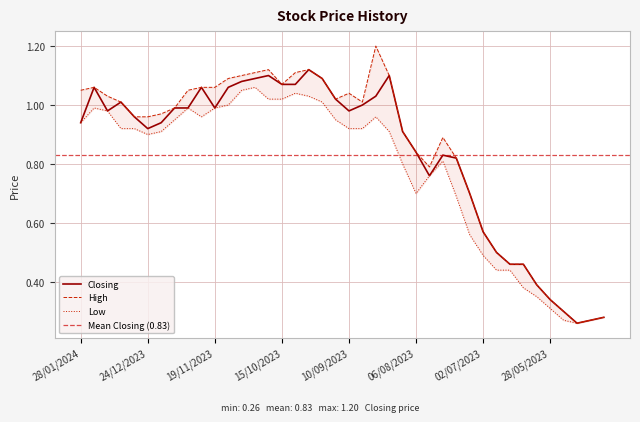

Reading right to left, list all the values displayed in this chart.

Closing: 15/01/2023=0.3	05/03/2023=0.3	02/04/2023=0.3	21/05/2023=0.3	28/05/2023=0.3	04/06/2023=0.4	11/06/2023=0.5	18/06/2023=0.5	25/06/2023=0.5	02/07/2023=0.6	09/07/2023=0.7	16/07/2023=0.8	23/07/2023=0.8	30/07/2023=0.8	06/08/2023=0.8	13/08/2023=0.9	20/08/2023=1.1	27/08/2023=1.0	03/09/2023=1.0	10/09/2023=1.0	17/09/2023=1.0	24/09/2023=1.1	01/10/2023=1.1	08/10/2023=1.1	15/10/2023=1.1	22/10/2023=1.1	29/10/2023=1.1	05/11/2023=1.1	12/11/2023=1.1	19/11/2023=1.0	26/11/2023=1.1	03/12/2023=1.0	10/12/2023=1.0	17/12/2023=0.9	24/12/2023=0.9	31/12/2023=1.0	07/01/2024=1.0	14/01/2024=1.0	21/01/2024=1.1	28/01/2024=0.9
High: 15/01/2023=0.3	05/03/2023=0.3	02/04/2023=0.3	21/05/2023=0.3	28/05/2023=0.3	04/06/2023=0.4	11/06/2023=0.5	18/06/2023=0.5	25/06/2023=0.5	02/07/2023=0.6	09/07/2023=0.7	16/07/2023=0.8	23/07/2023=0.9	30/07/2023=0.8	06/08/2023=0.8	13/08/2023=0.9	20/08/2023=1.1	27/08/2023=1.2	03/09/2023=1.0	10/09/2023=1.0	17/09/2023=1.0	24/09/2023=1.1	01/10/2023=1.1	08/10/2023=1.1	15/10/2023=1.1	22/10/2023=1.1	29/10/2023=1.1	05/11/2023=1.1	12/11/2023=1.1	19/11/2023=1.1	26/11/2023=1.1	03/12/2023=1.1	10/12/2023=1.0	17/12/2023=1.0	24/12/2023=1.0	31/12/2023=1.0	07/01/2024=1.0	14/01/2024=1.0	21/01/2024=1.1	28/01/2024=1.1
Low: 15/01/2023=0.3	05/03/2023=0.3	02/04/2023=0.3	21/05/2023=0.3	28/05/2023=0.3	04/06/2023=0.3	11/06/2023=0.4	18/06/2023=0.4	25/06/2023=0.4	02/07/2023=0.5	09/07/2023=0.6	16/07/2023=0.7	23/07/2023=0.8	30/07/2023=0.8	06/08/2023=0.7	13/08/2023=0.8	20/08/2023=0.9	27/08/2023=1.0	03/09/2023=0.9	10/09/2023=0.9	17/09/2023=0.9	24/09/2023=1.0	01/10/2023=1.0	08/10/2023=1.0	15/10/2023=1.0	22/10/2023=1.0	29/10/2023=1.1	05/11/2023=1.1	12/11/2023=1.0	19/11/2023=1.0	26/11/2023=1.0	03/12/2023=1.0	10/12/2023=0.9	17/12/2023=0.9	24/12/2023=0.9	31/12/2023=0.9	07/01/2024=0.9	14/01/2024=1.0	21/01/2024=1.0	28/01/2024=0.9